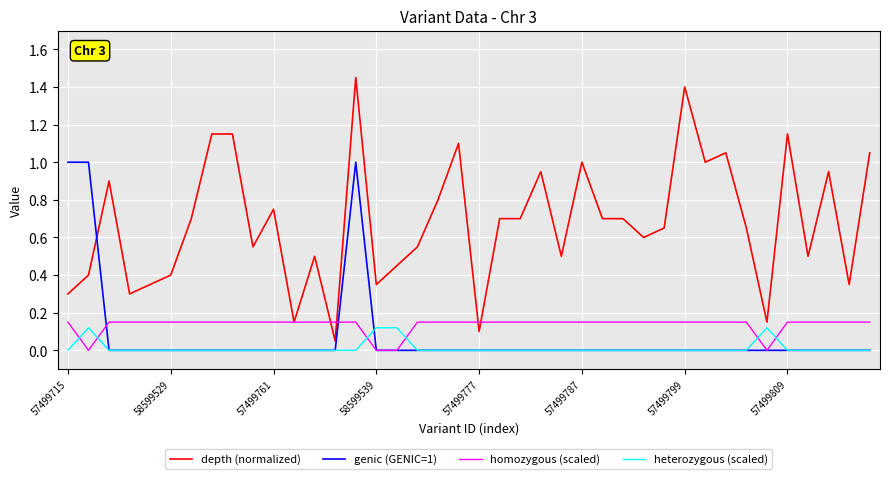

Which series has the largest total across all categories?

depth (normalized)